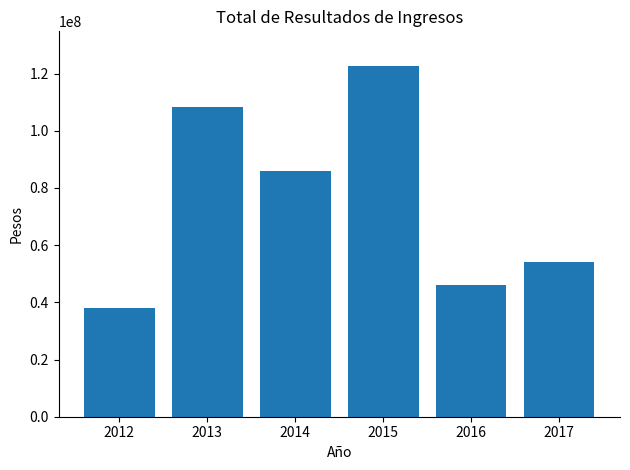

At which category does the chart reach its peak across all series?

2015